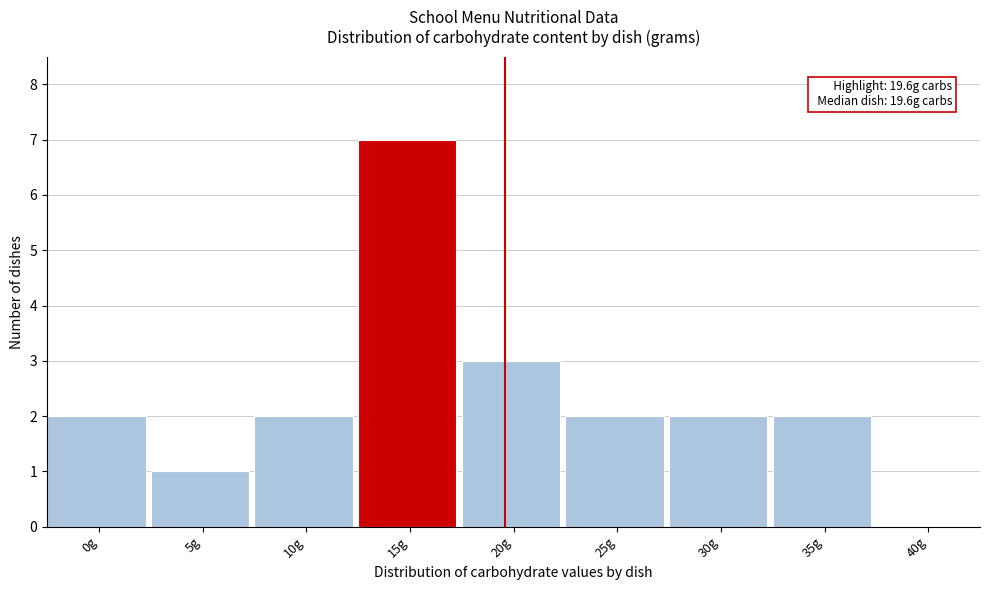

Reading left to right, transcribe all the data shown in this chart.

0g=2	5g=1	10g=2	15g=7	20g=3	25g=2	30g=2	35g=2	40g=0